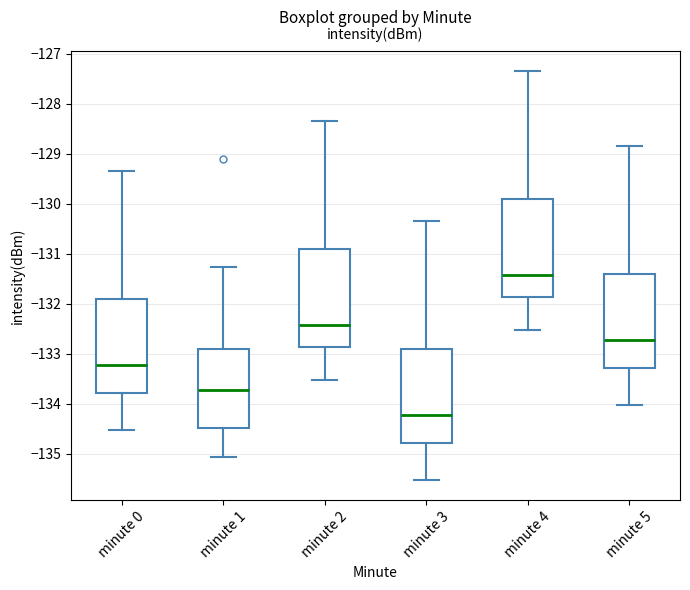

Reading left to right, transcribe this box plot: for each box, give where its median line is, the range the box spans, and where its two whiskers end, as read against the y-axis. The values are not printed on the chart, so give them approximately, as read against the axis.

minute 0: median -133.2, box -133.8 to -131.9, whiskers -134.5 to -129.3
minute 1: median -133.7, box -134.5 to -132.9, whiskers -135.1 to -131.3
minute 2: median -132.4, box -132.9 to -130.9, whiskers -133.5 to -128.3
minute 3: median -134.2, box -134.8 to -132.9, whiskers -135.5 to -130.3
minute 4: median -131.4, box -131.9 to -129.9, whiskers -132.5 to -127.3
minute 5: median -132.7, box -133.3 to -131.4, whiskers -134.0 to -128.8